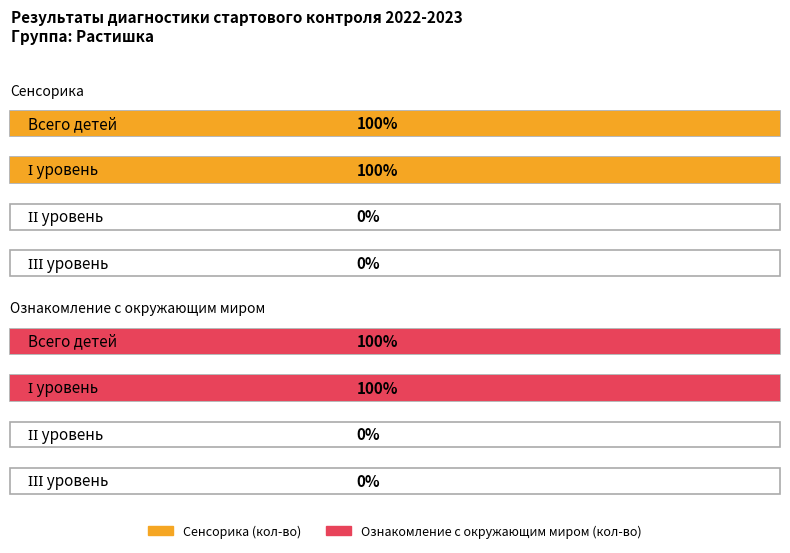

Does the chart contain stacked bars?

No